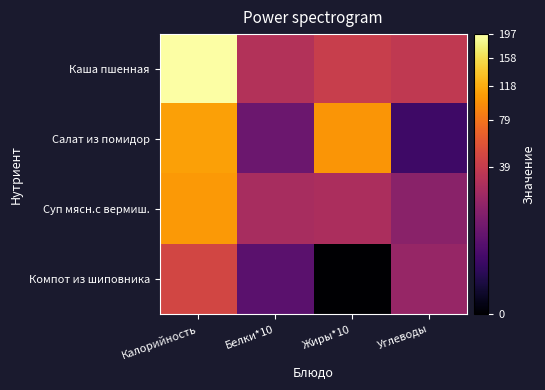

Reading right to left, transcribe all the data shown in this chart.

Каша пшенная: Углеводы=37.0	Жиры*10=40.7	Белки*10=30.9	Калорийность=197.0
Салат из помидор: Углеводы=3.3	Жиры*10=102.0	Белки*10=10.0	Калорийность=109.0
Суп мясн.с вермиш.: Углеводы=17.1	Жиры*10=28.4	Белки*10=26.9	Калорийность=104.8
Компот из шиповника: Углеводы=21.0	Жиры*10=0.0	Белки*10=6.8	Калорийность=46.9